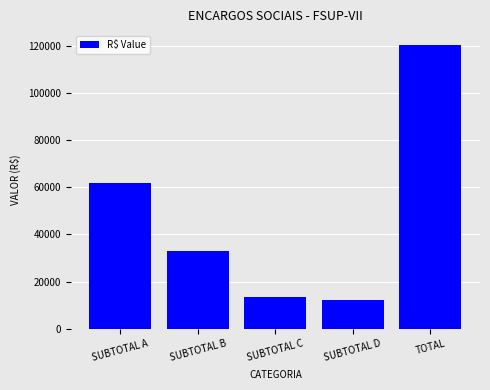

What is the value of the 1st bar from the left?

61866.4